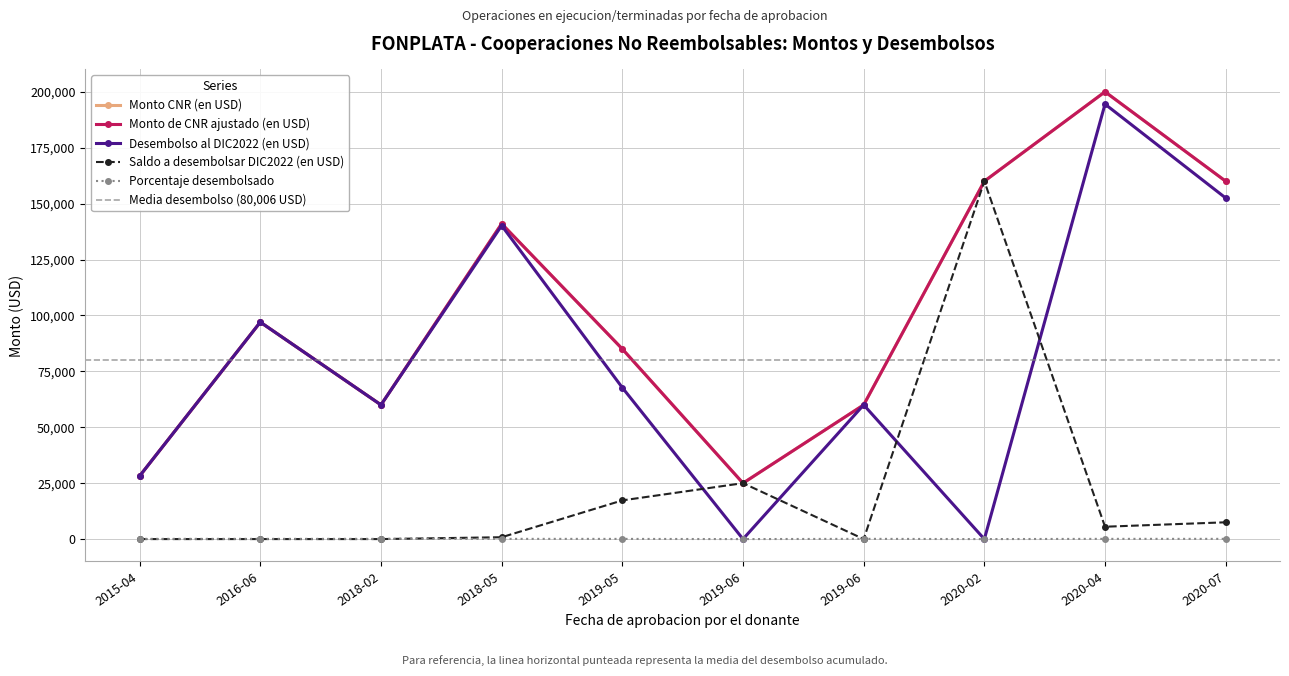

What is the difference between the maximum and minimum values in the Monto CNR (en USD) series?

175000.0